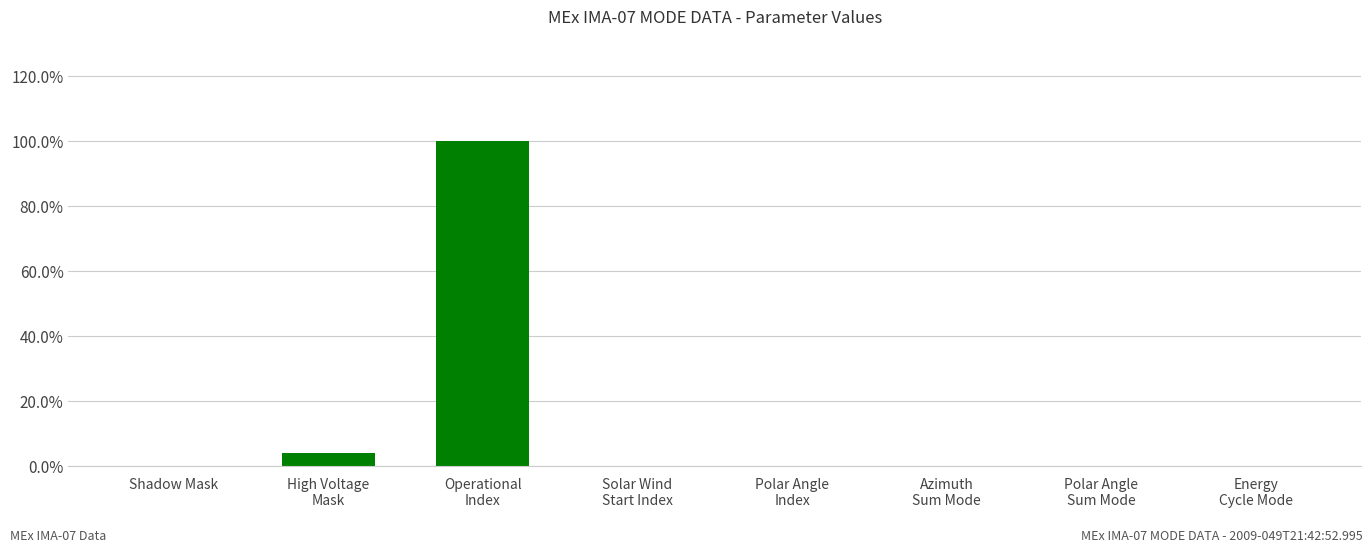

What is the difference between the values at Operational
Index and Shadow Mask?

100.0